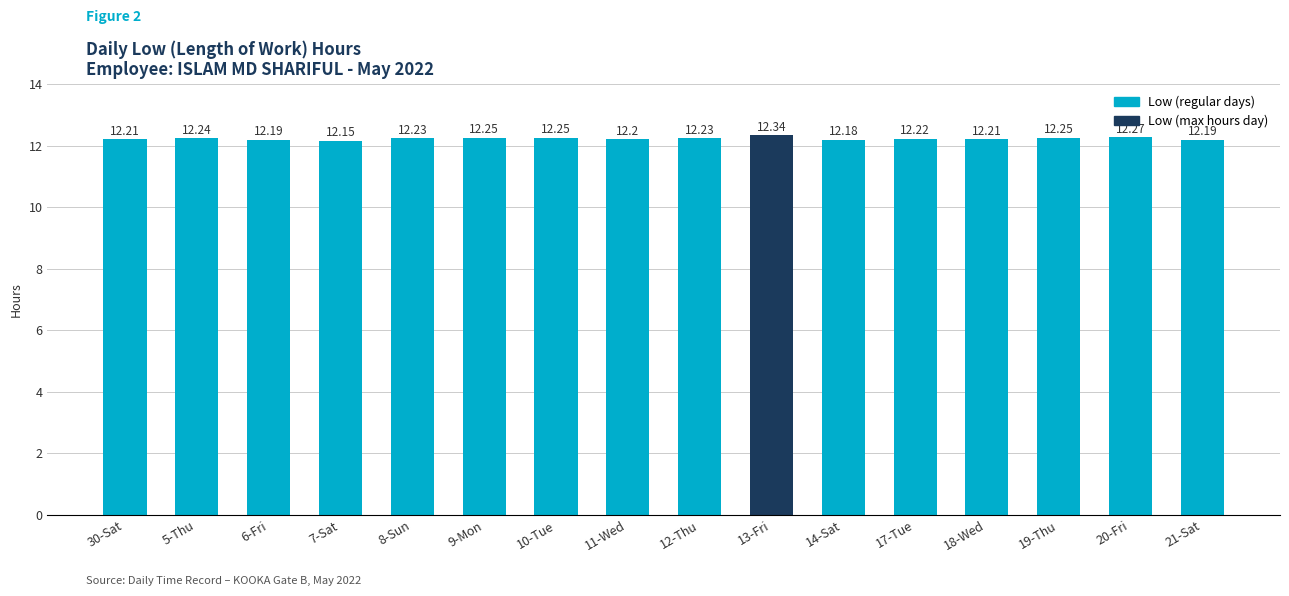

Which has a higher value, 7-Sat or 21-Sat?

21-Sat